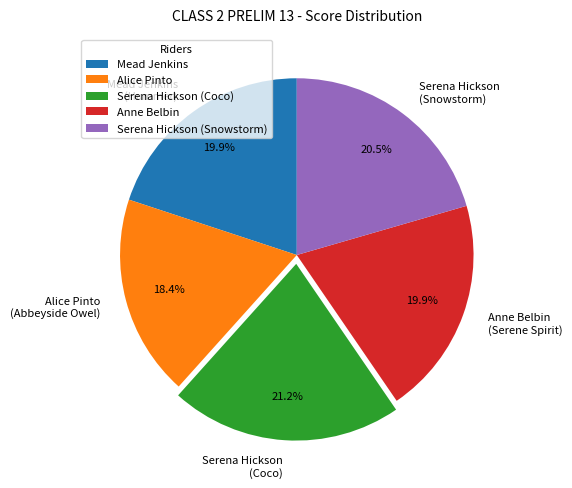

What percentage is NOT represented by Serena Hickson (Coco)?

78.8%